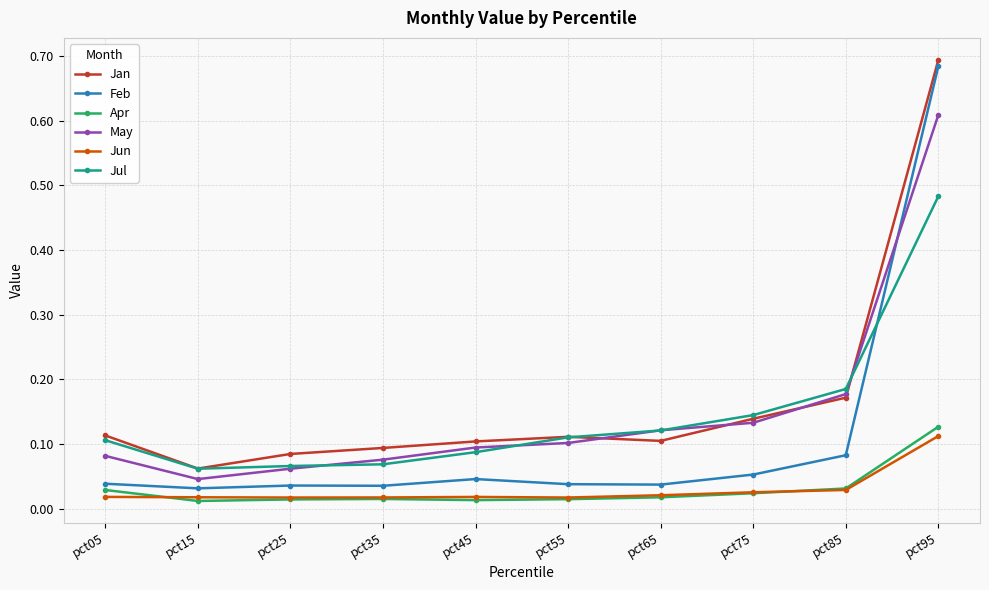

True or false: Jan and Apr cross at least once.

False